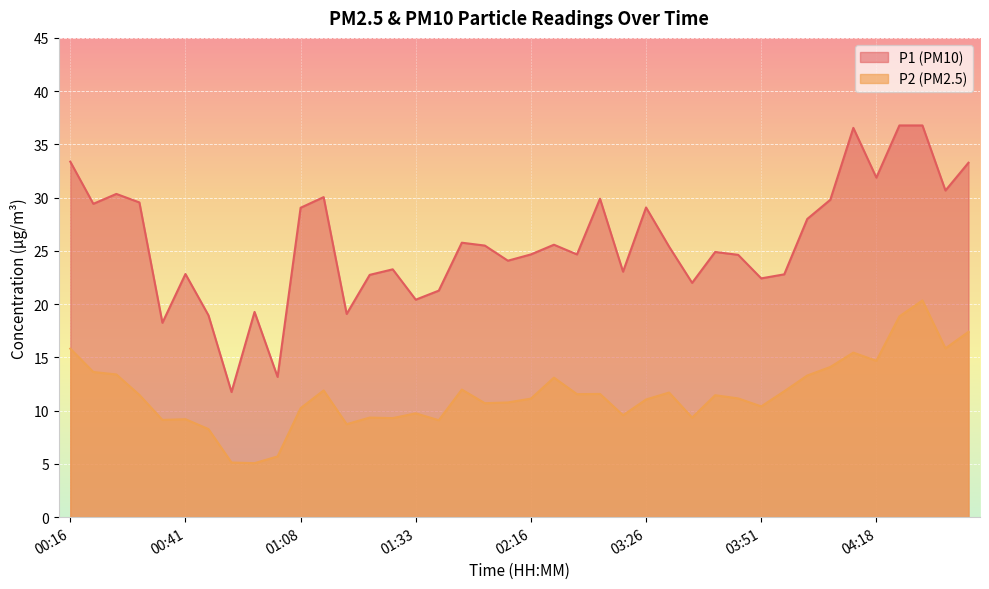

Reading right to left, extract all data points from this chart.

P1: 33.3	30.7	36.8	36.8	31.9	36.5	29.8	28.0	22.8	22.4	24.6	24.9	22.0	25.4	29.1	23.1	29.9	24.7	25.6	24.7	24.1	25.5	25.8	21.3	20.4	23.3	22.8	19.1	30.1	29.1	13.2	19.3	11.8	18.9	22.8	18.2	29.6	30.4	29.4	33.4
P2: 17.4	15.8	20.4	18.9	14.7	15.4	14.1	13.3	11.8	10.4	11.2	11.4	9.3	11.7	11.1	9.6	11.6	11.6	13.1	11.1	10.8	10.7	12.0	9.1	9.8	9.3	9.3	8.7	11.9	10.2	5.7	5.1	5.1	8.3	9.2	9.1	11.5	13.4	13.6	15.8